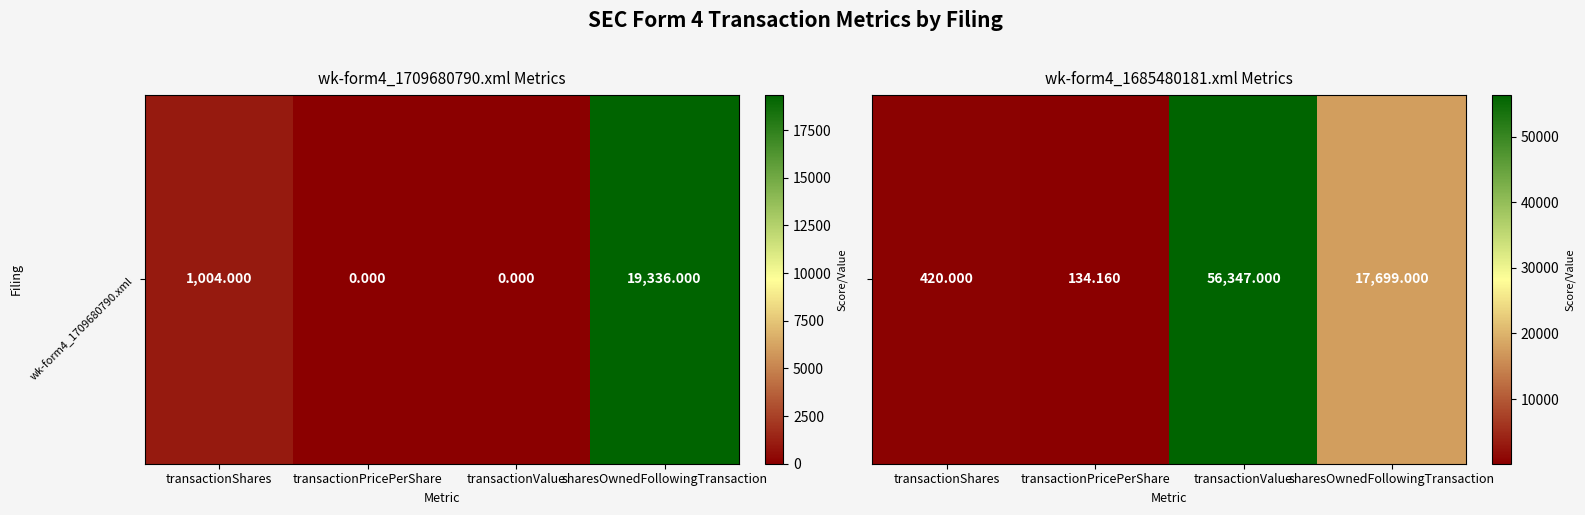

True or false: the data shows 56347.0 at transactionValue.

True